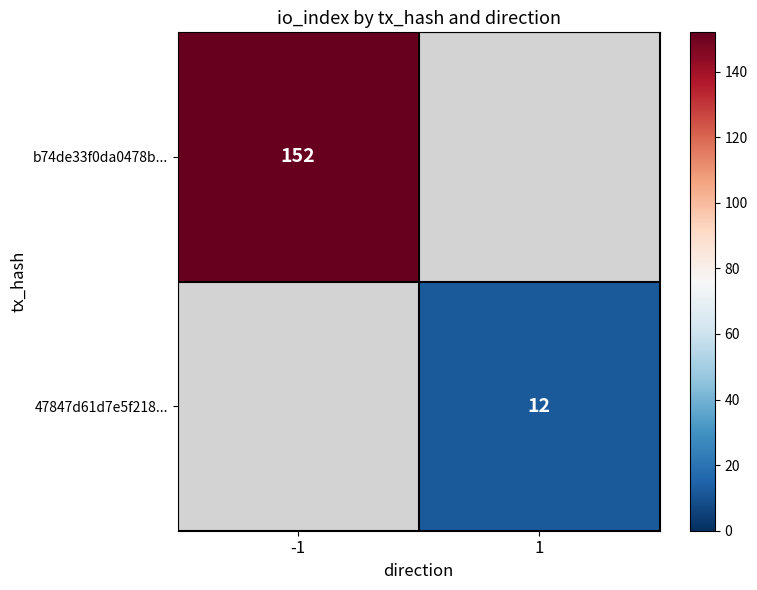

The value of 47847d61d7e5f218... at 1 is 16. True or false?

False